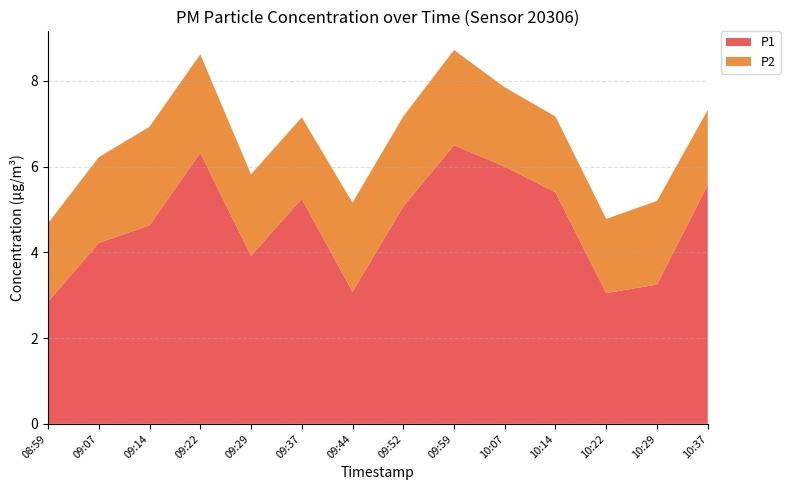

Reading left to right, list all the values displayed in this chart.

P1: 2.9	4.2	4.6	6.3	3.9	5.2	3.1	5.1	6.5	6.0	5.4	3.0	3.2	5.6
P2: 1.8	2.0	2.3	2.3	1.9	1.9	2.1	2.1	2.2	1.9	1.8	1.7	1.9	1.8